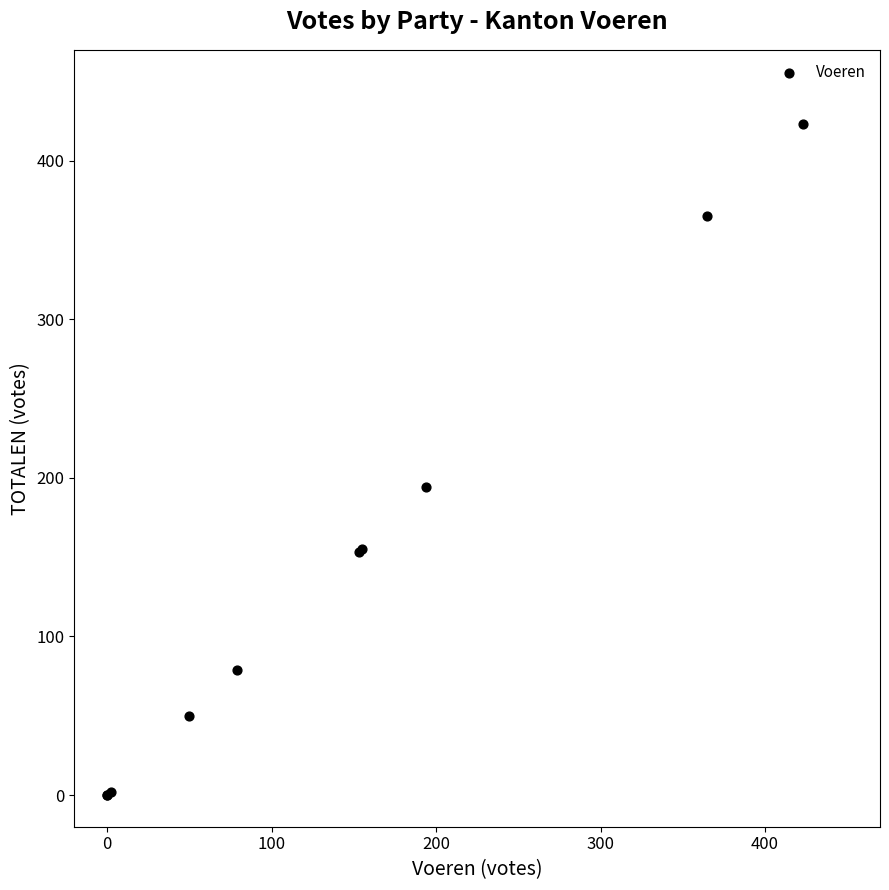

What Y value in the scatter plot is closest to 211?

194